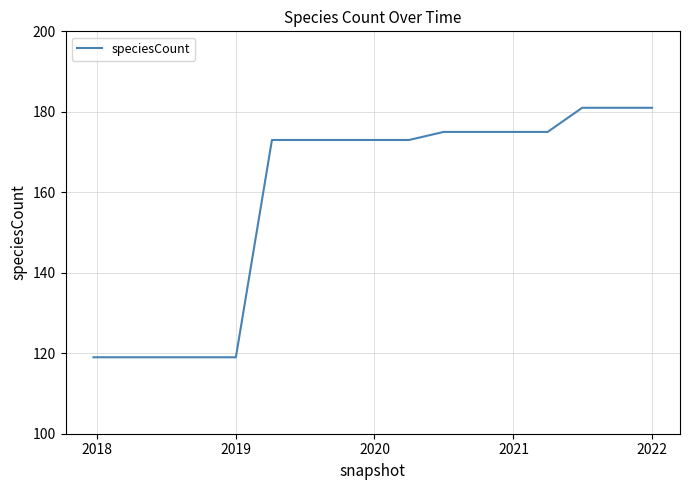

What is the smallest value displayed?

119